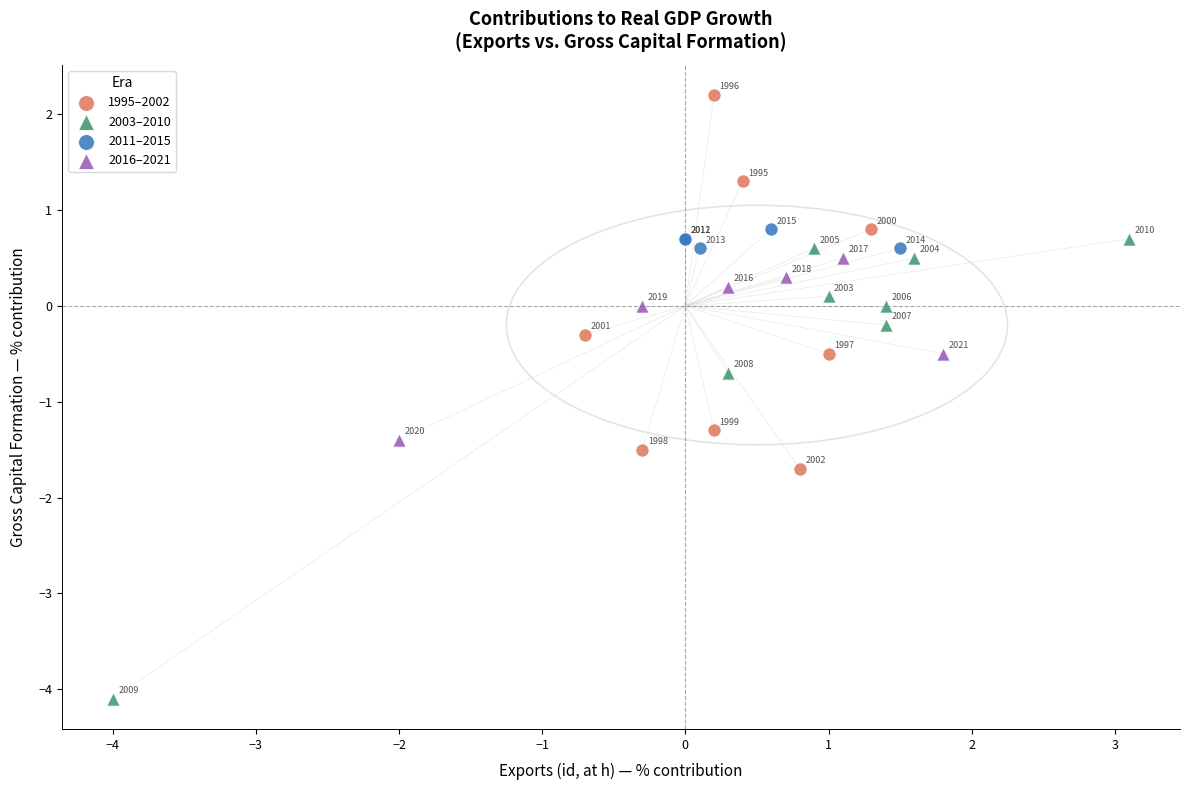

Which series contains the highest Y value?

1995–2002